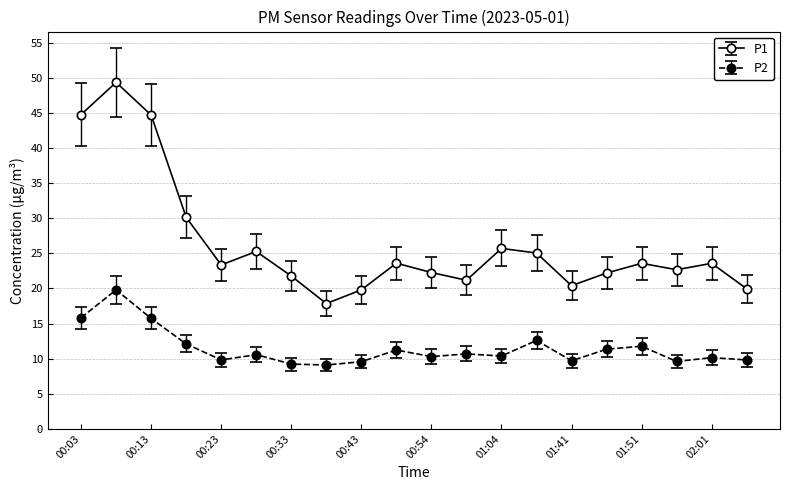

What is the average value of the P2 series?

11.5